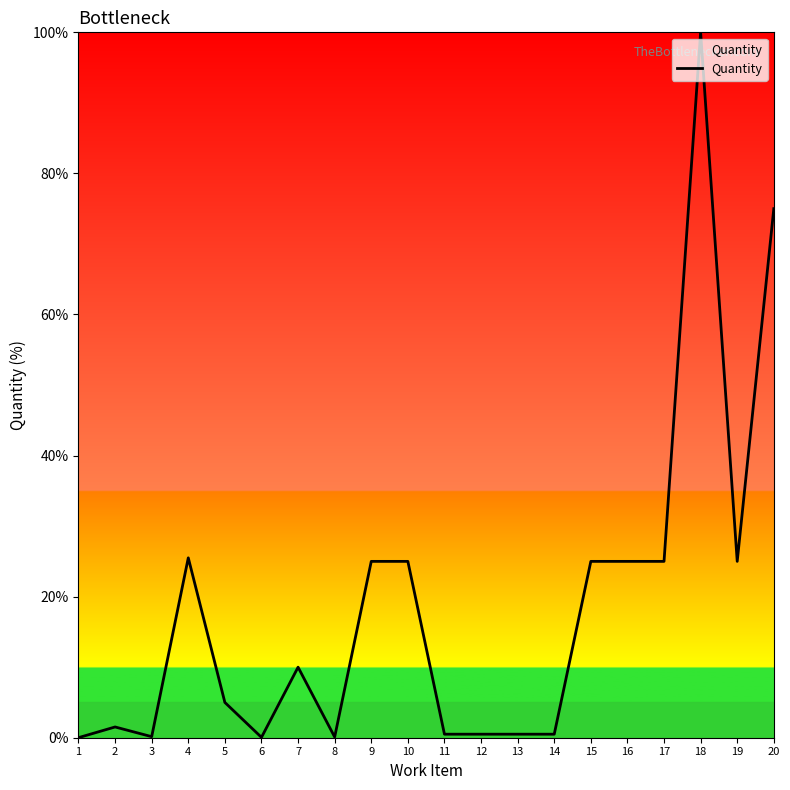

Is this an area chart (filled region under the line)?

No